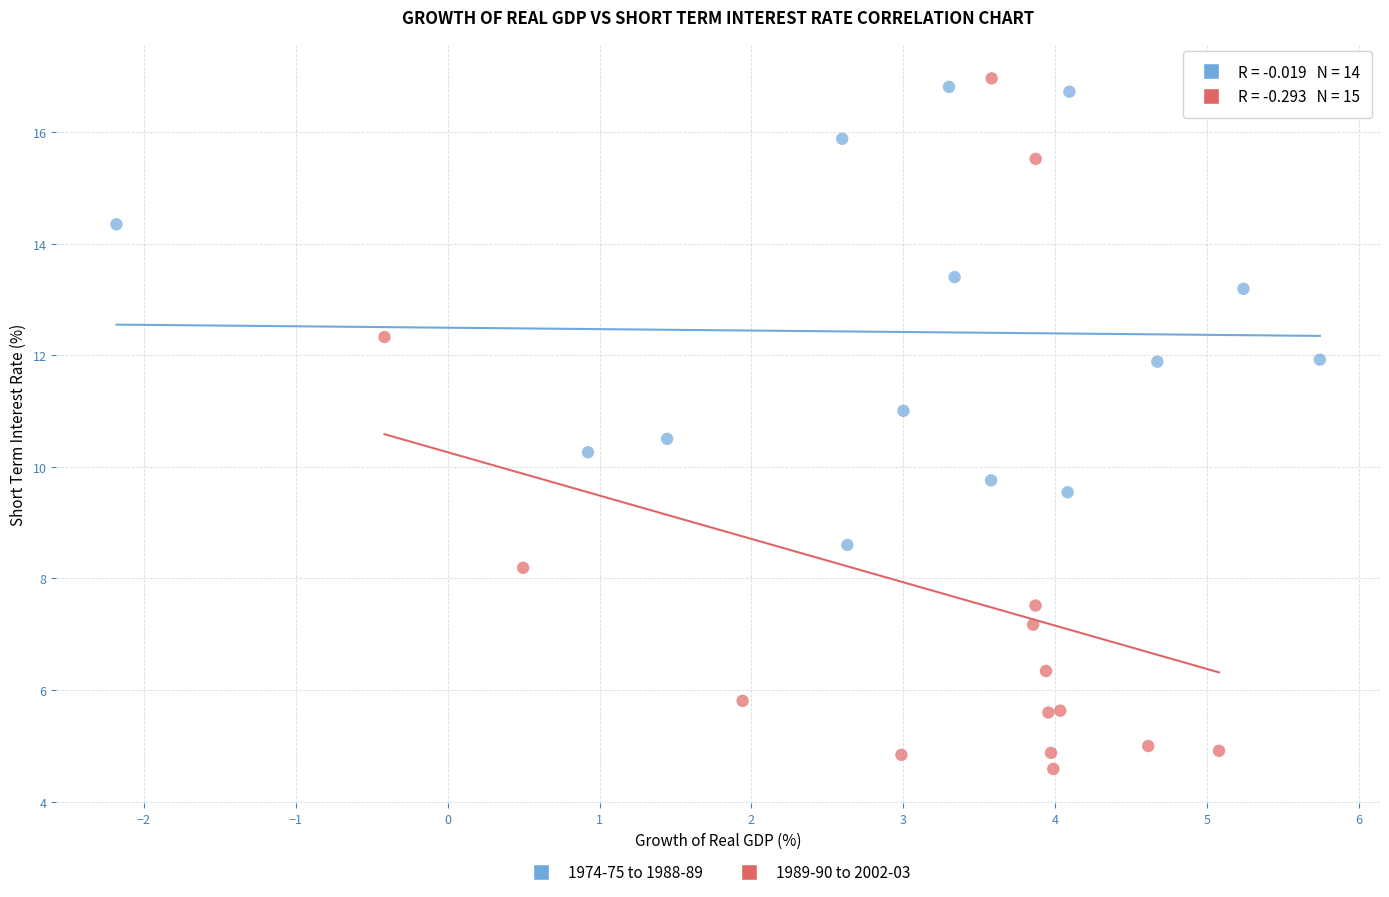

Which series contains the lowest Y value?

1989-90 to 2002-03